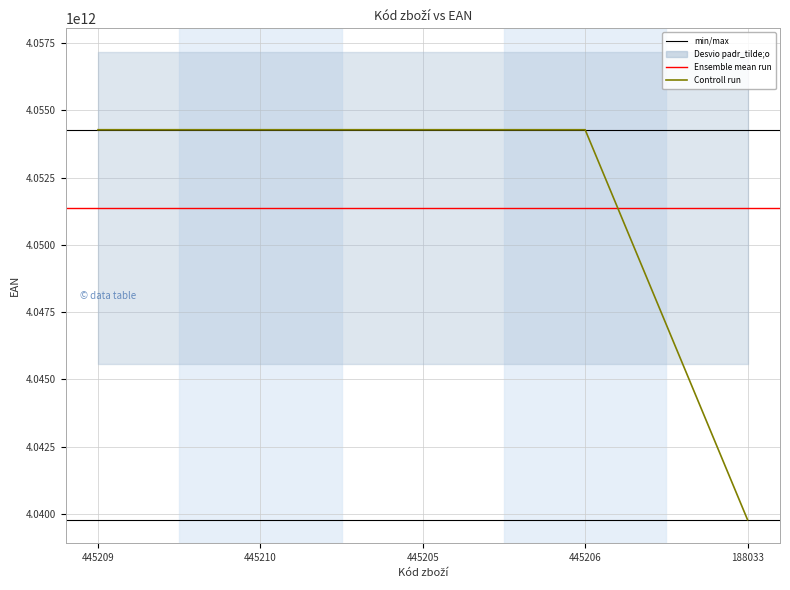

True or false: the data shows 5533505775973 at 445205.

False